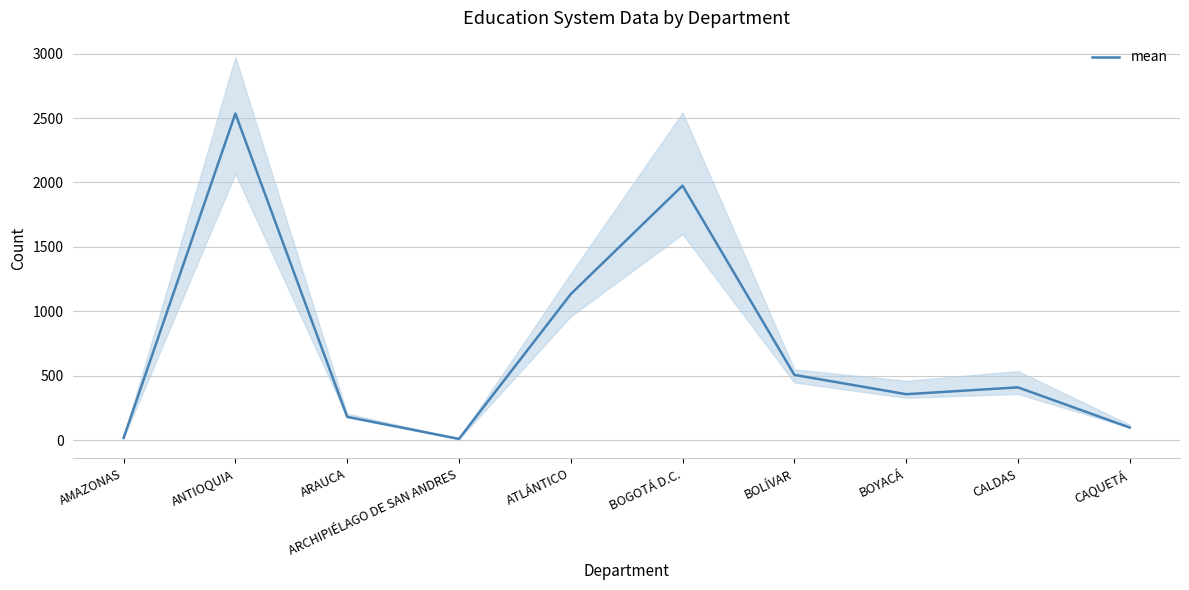

Is it true that the value at ANTIOQUIA is 1107?

False